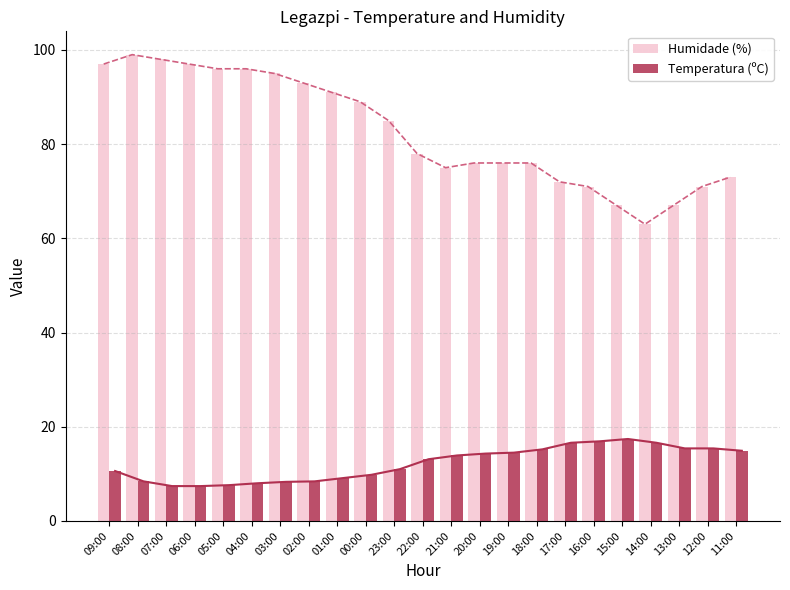

Which label corresponds to the largest value in the chart?

08:00